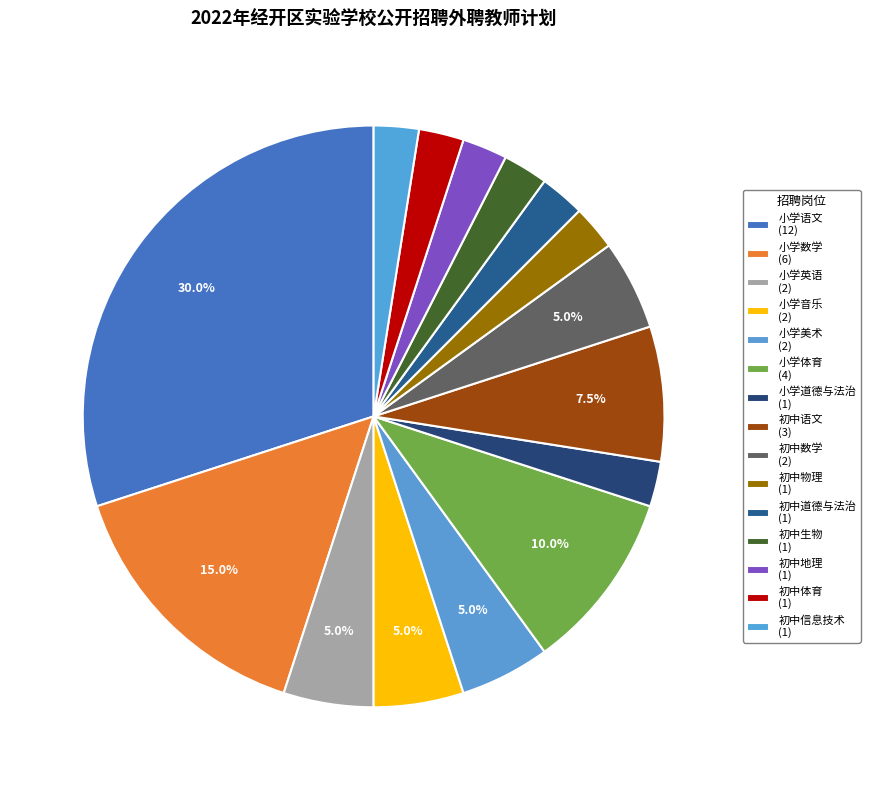

Which slice is the smallest?

小学道德与法治